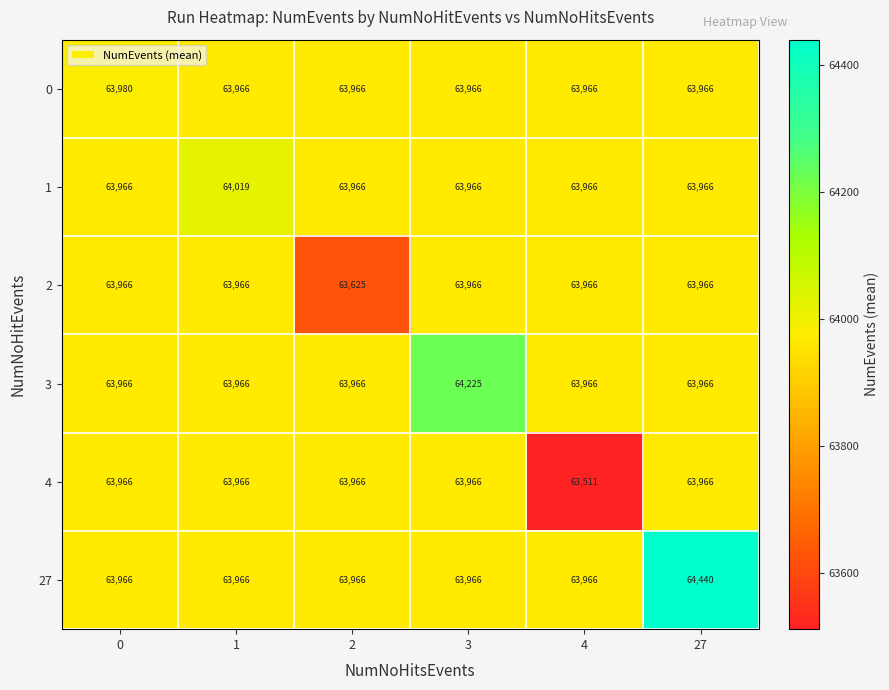

Is it true that 27 equals 21235 at 0?

False